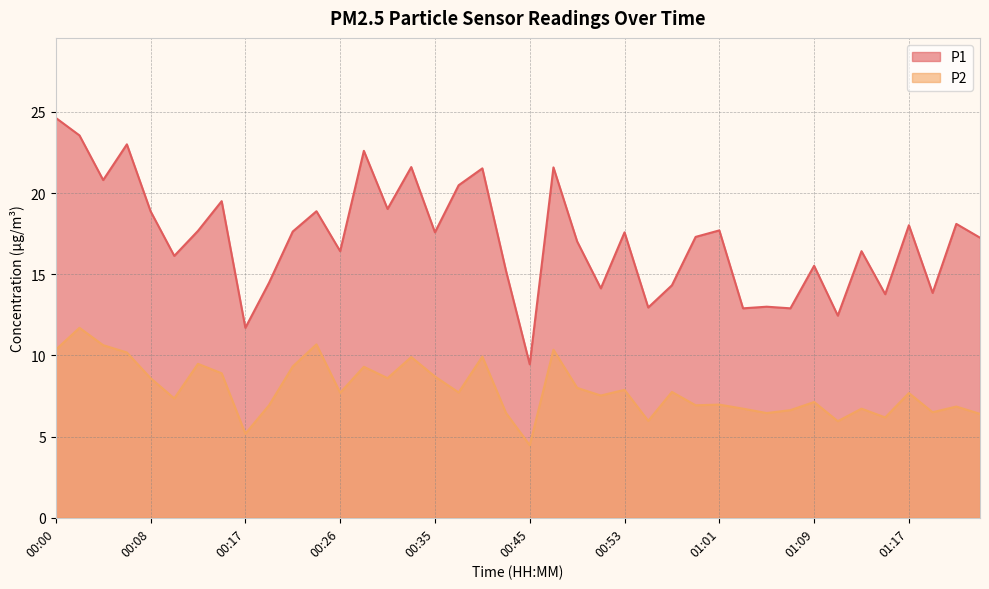

What are all the series names shown in the legend?

P1, P2